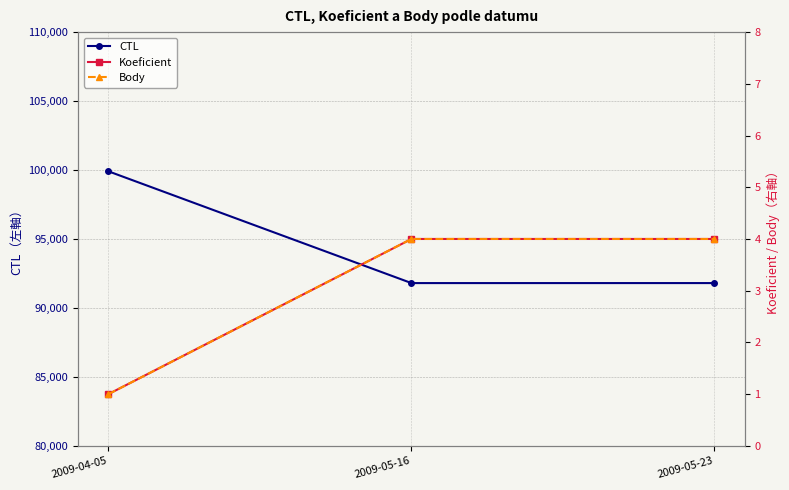

What is the difference between the second highest and minimum values in the Koeficient series?

3